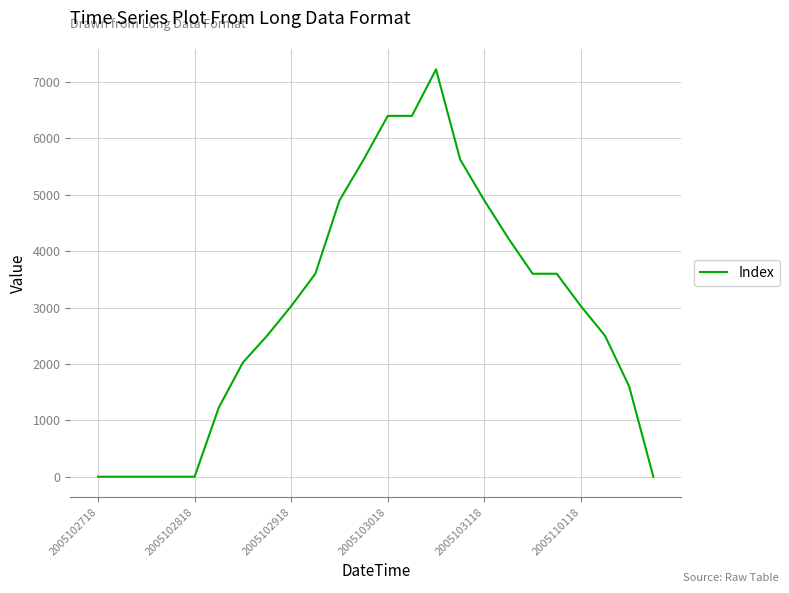

What is the difference between the maximum and minimum values?

7225